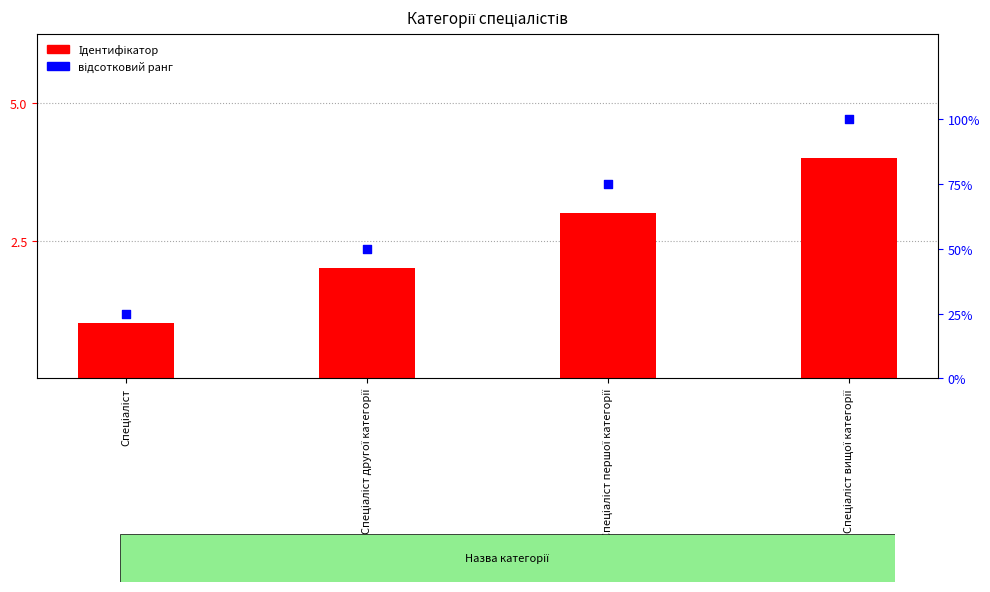

Which series has the widest spread of Y values?

відсотковий ранг